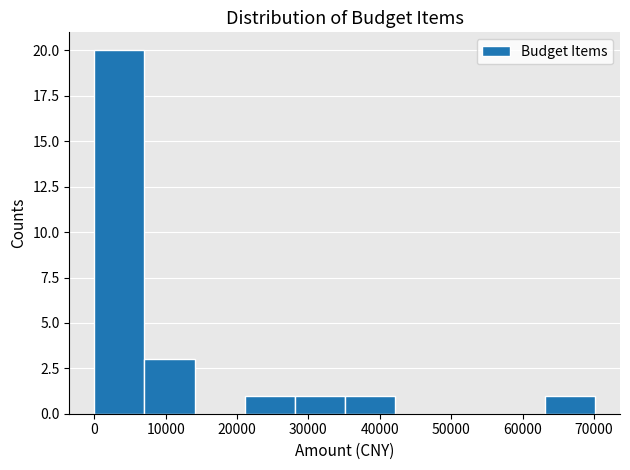

Reading left to right, transcribe this chart: for each bar, give the range it covers on the x-axis and its height. Neither the bar edges nor the heights are printed on the chart, so give them approximately, as read against the axes.

0 to 7000: 20
7000 to 14000: 3
14000 to 21000: 0
21000 to 28000: 1
28000 to 35000: 1
35000 to 42000: 1
42000 to 49000: 0
49000 to 56000: 0
56000 to 63000: 0
63000 to 70000: 1